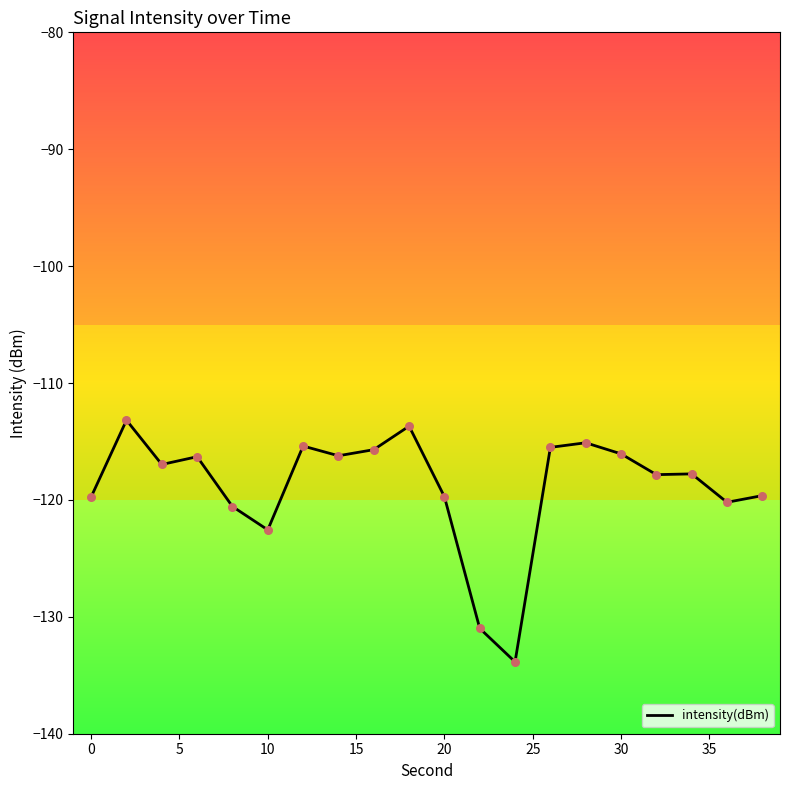

What is the difference between the maximum and minimum values?

20.7